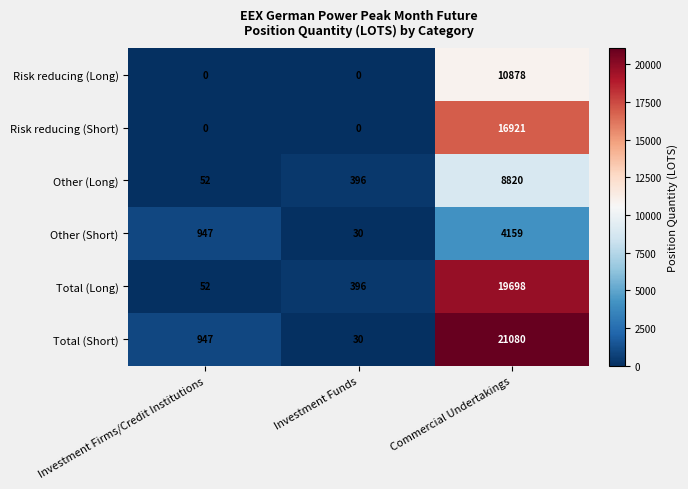

What is the approximate value of Other (Short) at Commercial Undertakings?

4159